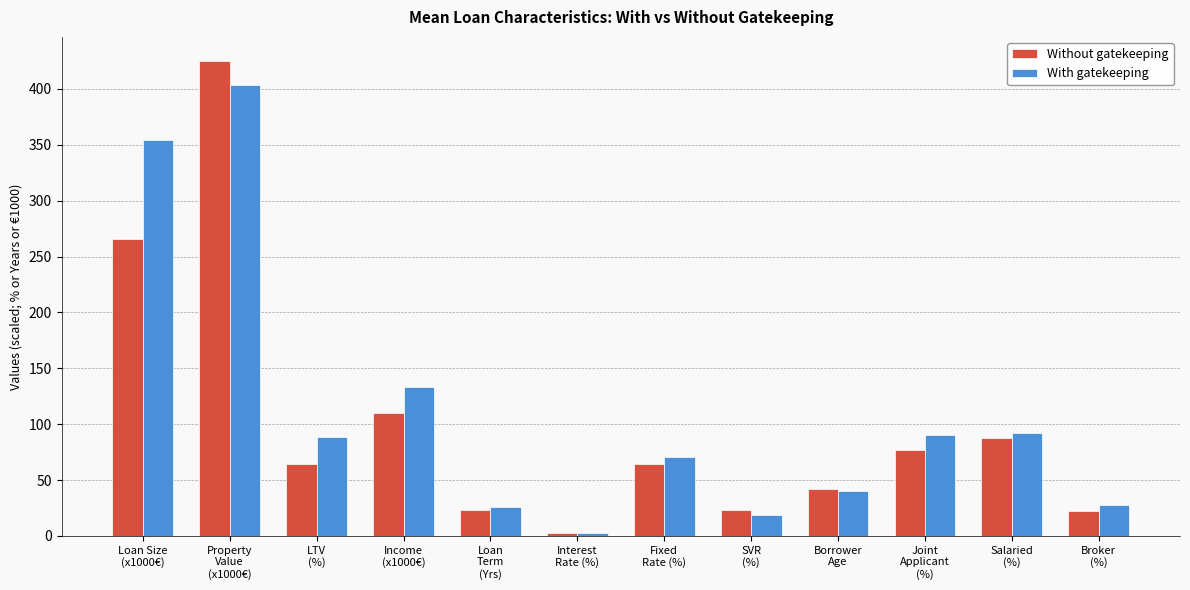

What is the sum of the Without gatekeeping values at Property
Value
(x1000€) and LTV
(%)?

489.7